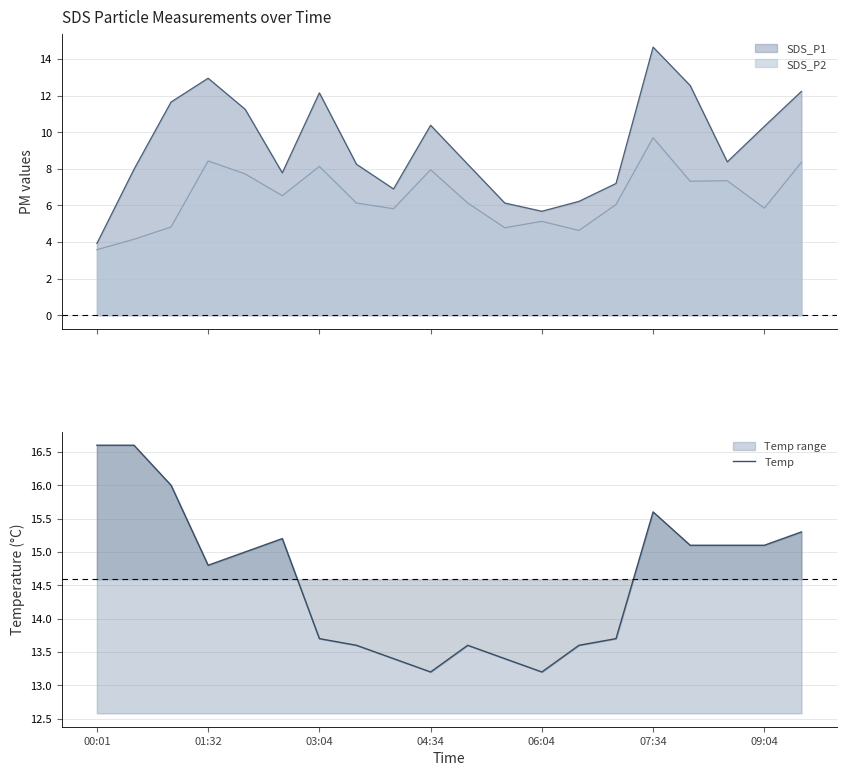

What is the difference between the maximum and minimum values?

3.4